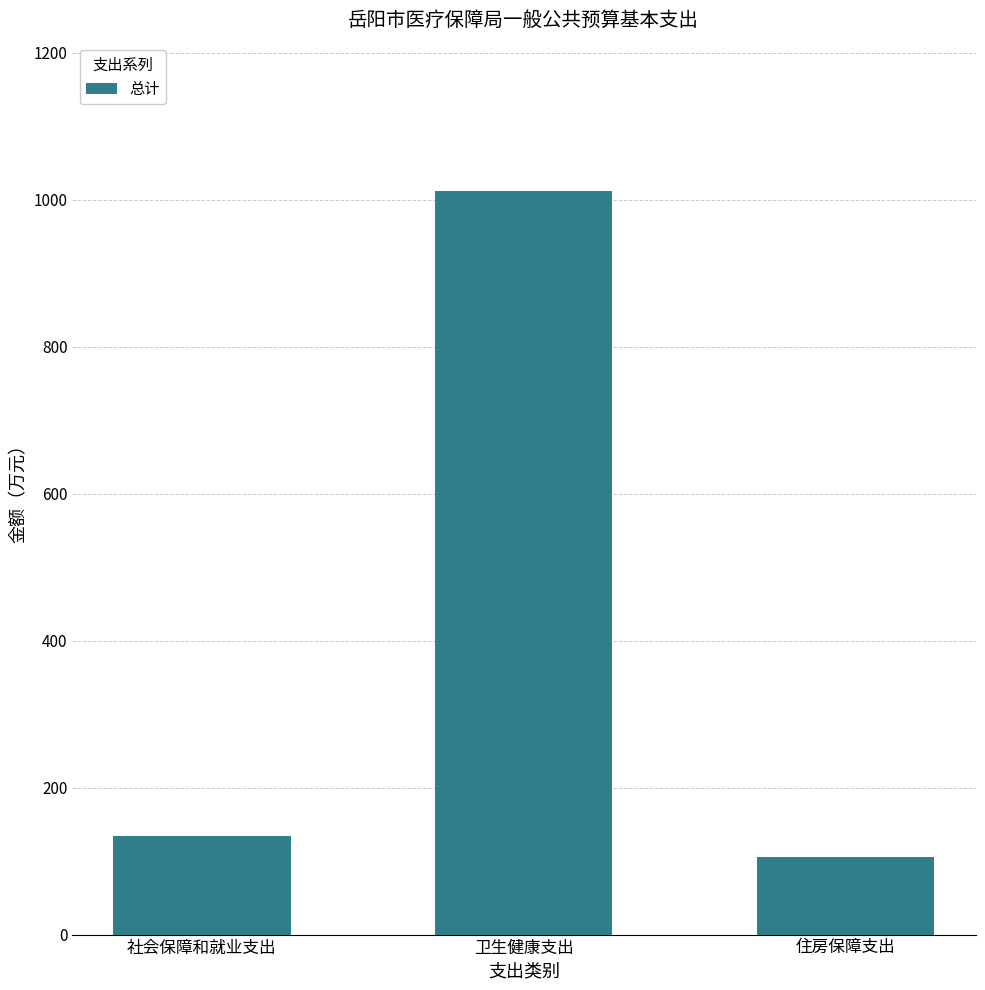

How many data points does each series have?

3